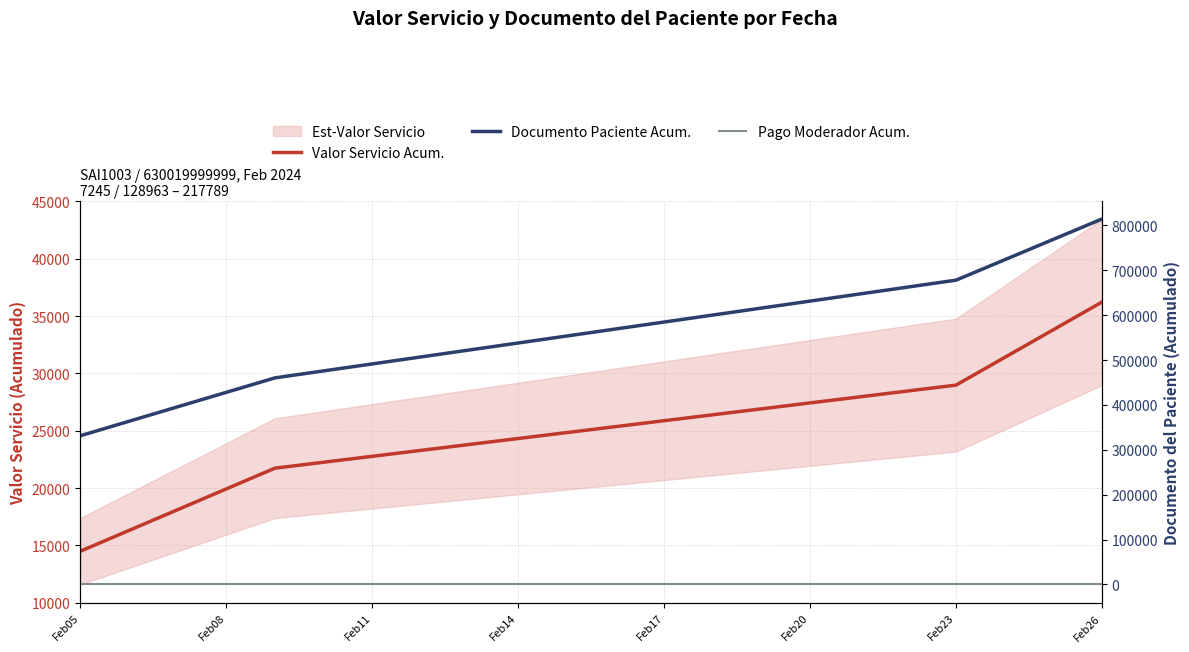

True or false: Valor Servicio Acum. has a value of 14490 at Feb05.

True